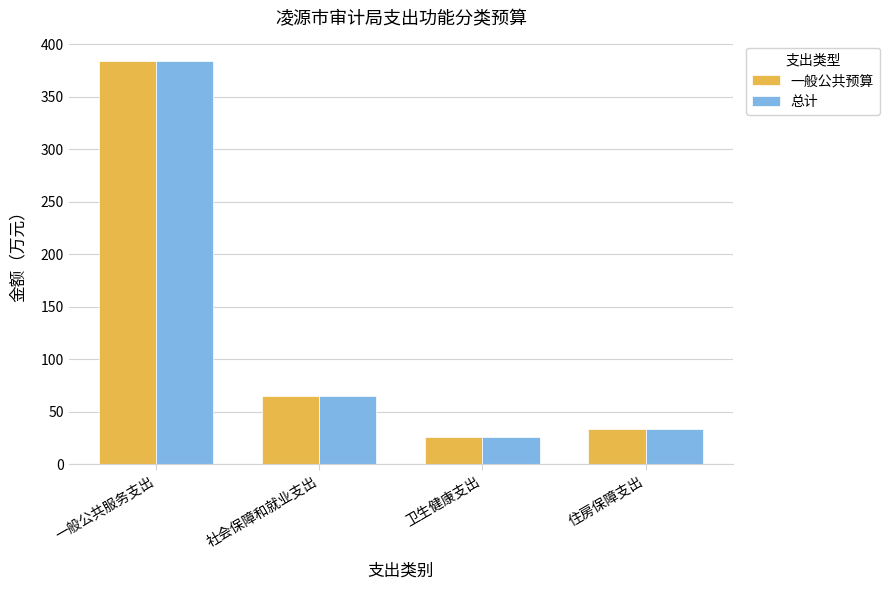

At which label is 总计 closest to 205?

社会保障和就业支出